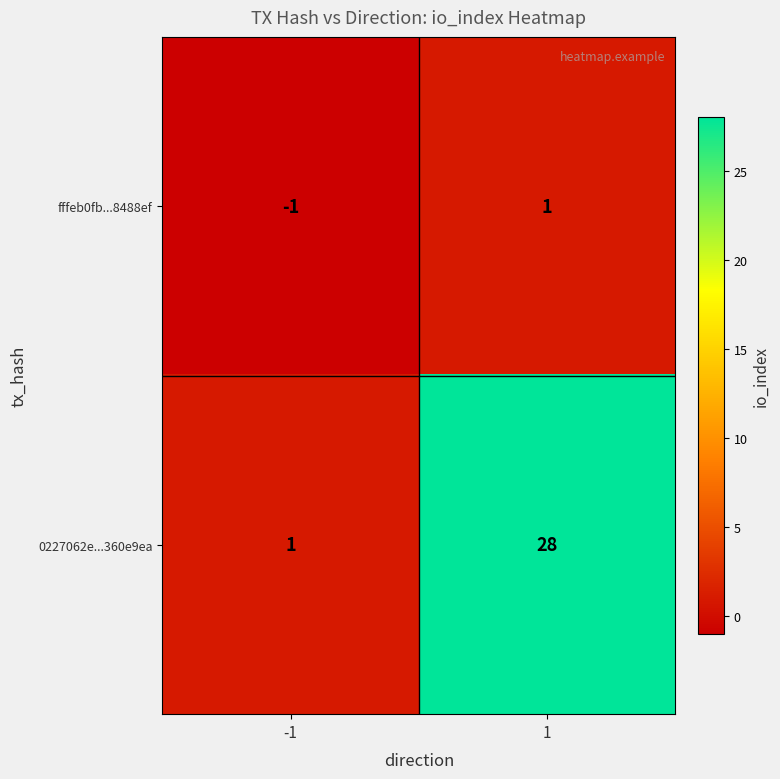

Which series changed the most between -1 and 1?

0227062e...360e9ea